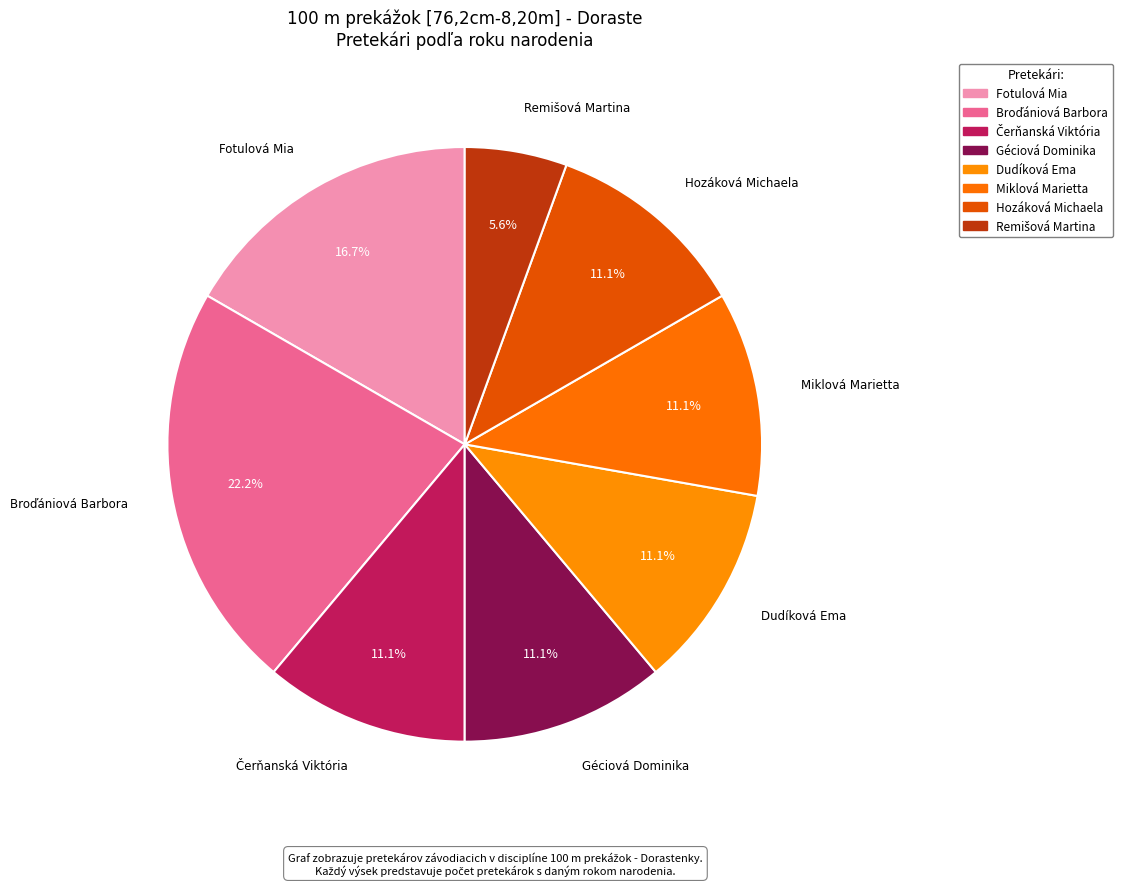

Combined, do Miklová Marietta and Fotulová Mia account for over 50%?

No